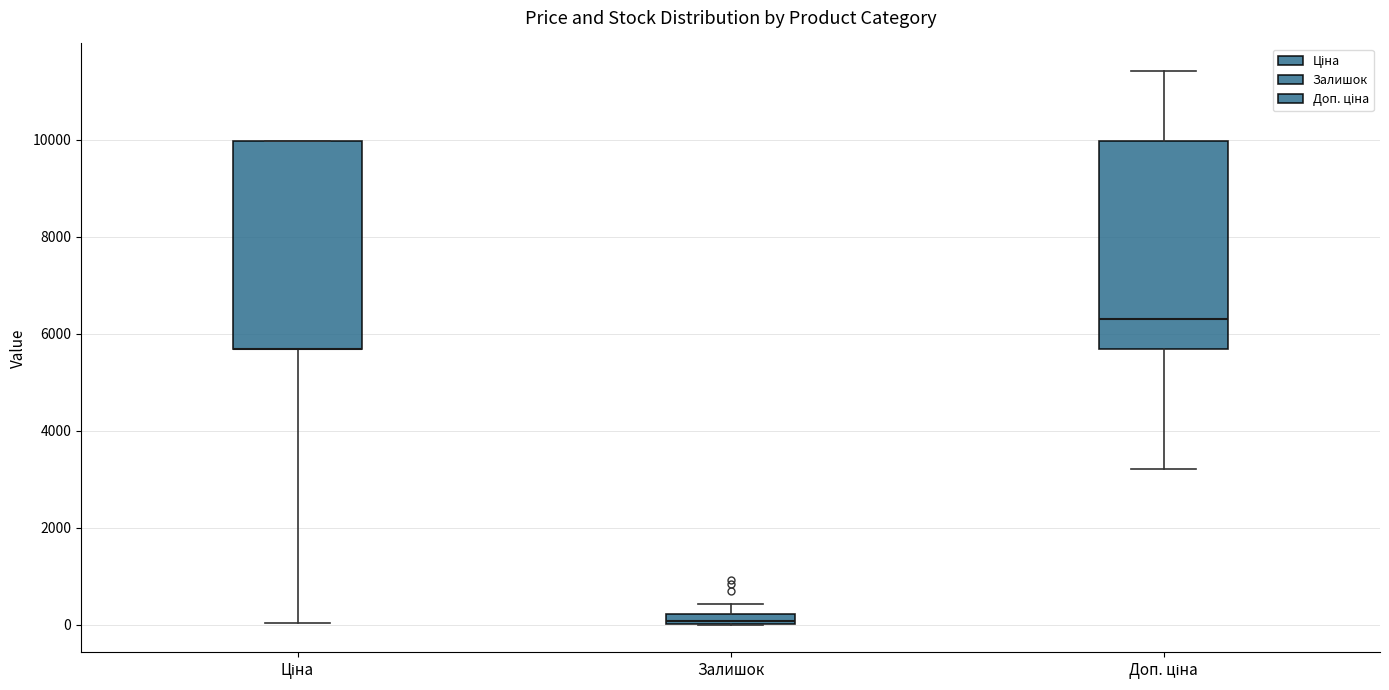

Where does the upper whisker of the box for Доп. ціна end on the y-axis? The values are not printed on the chart, so give them approximately, as read against the axis.

11400